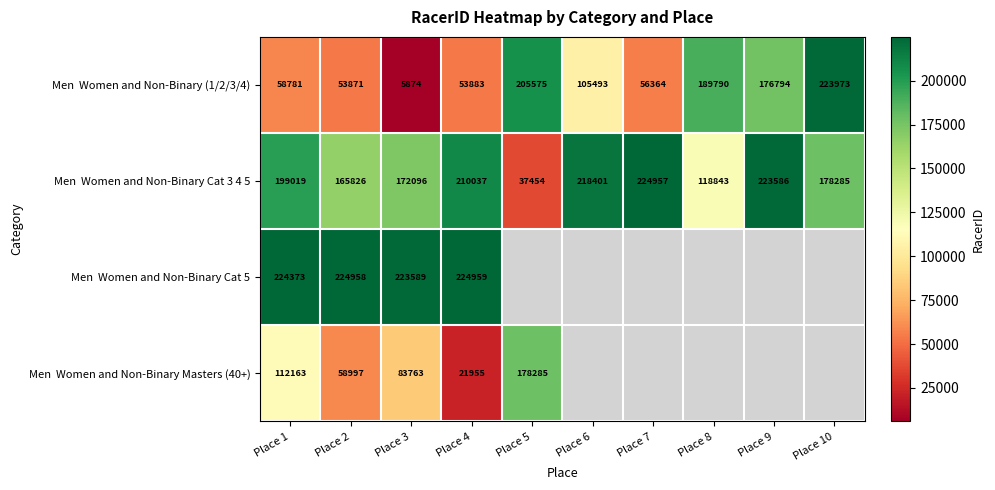

What is the difference between the highest and lowest values at Place 3?

217715